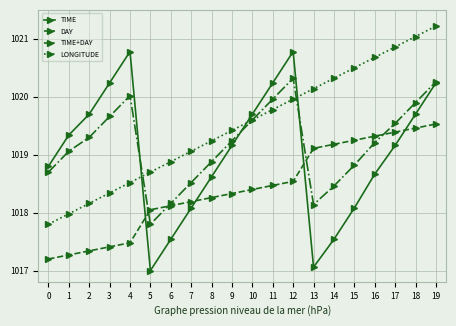

How many values in the TIME series exceed 1019?

11